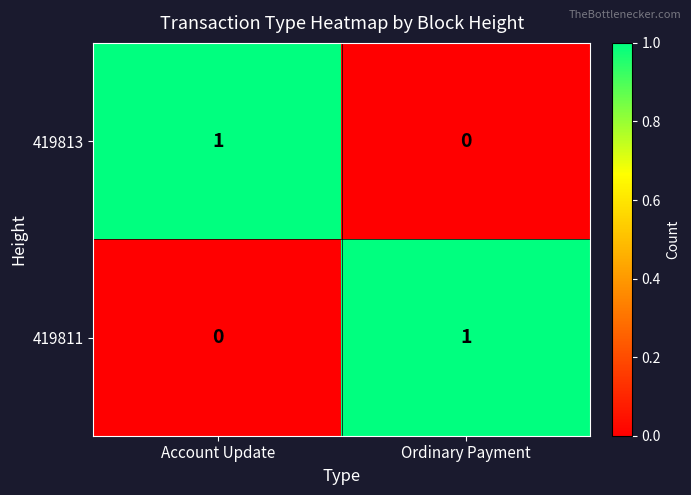

What is the greatest value displayed?

1